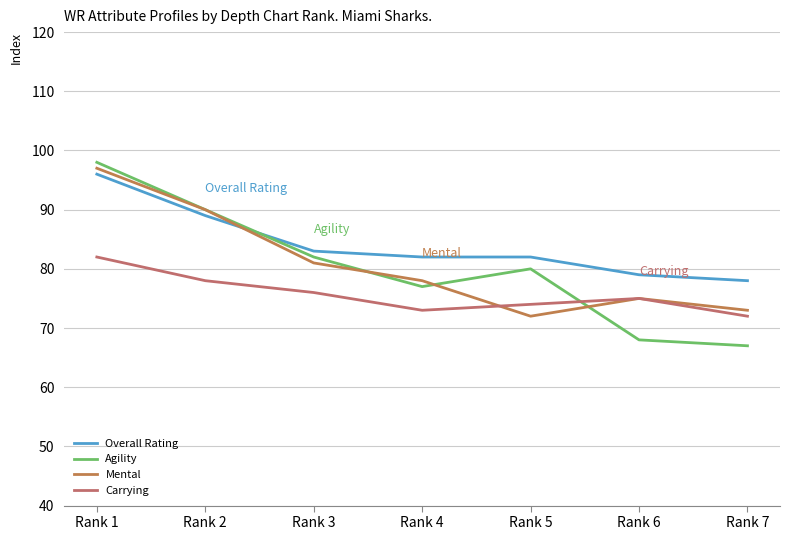

True or false: Carrying and Agility intersect in this chart.

True